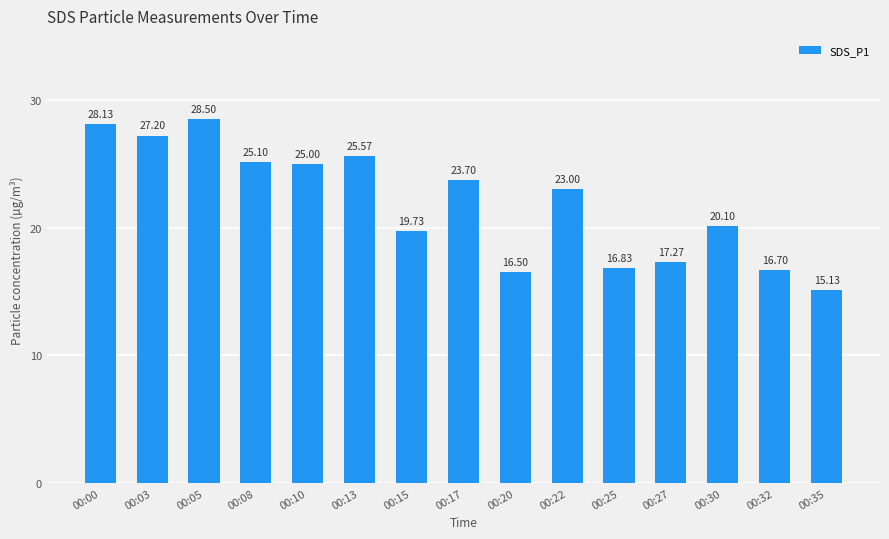

Does the chart contain stacked bars?

No